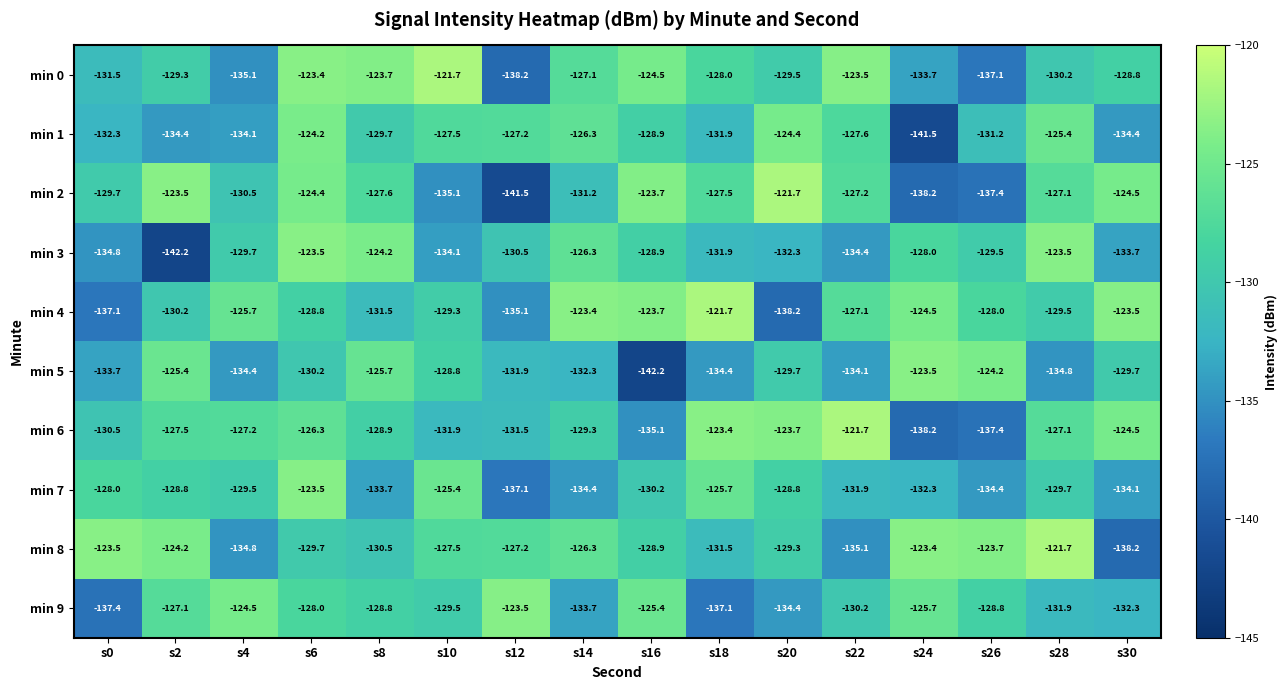

True or false: min 8 has a value of -123.5 at s0.

True